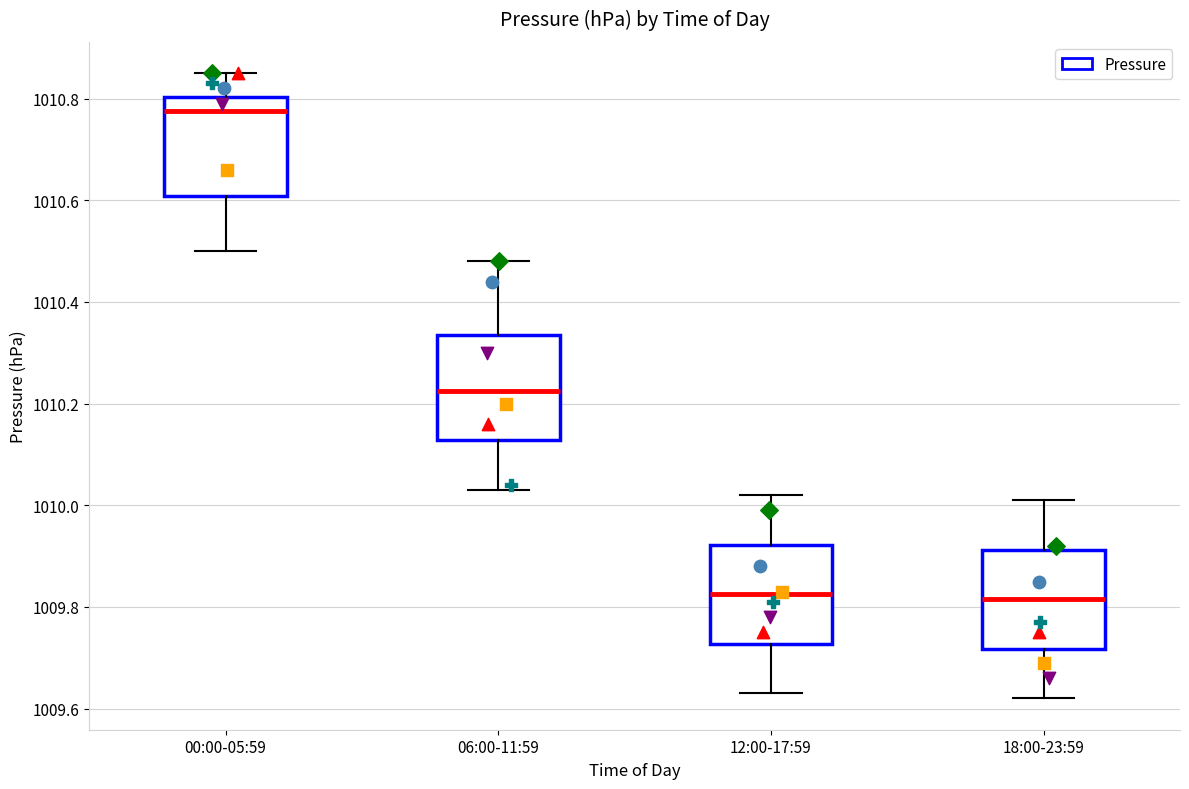

Which box has the highest median line?

00:00-05:59